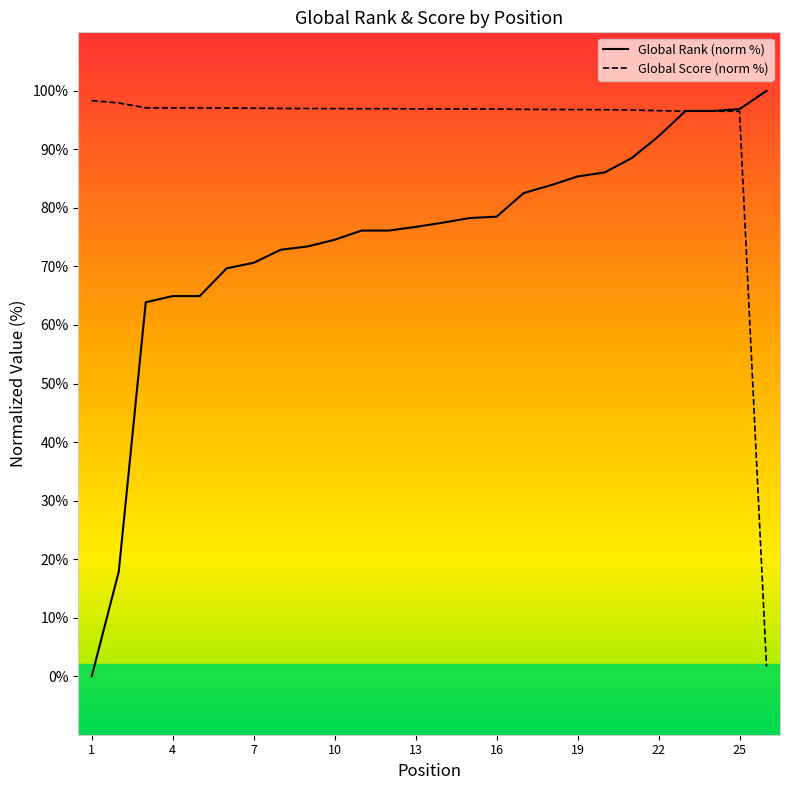

What is the difference between the Global Score values at 9 and 17?

0.1